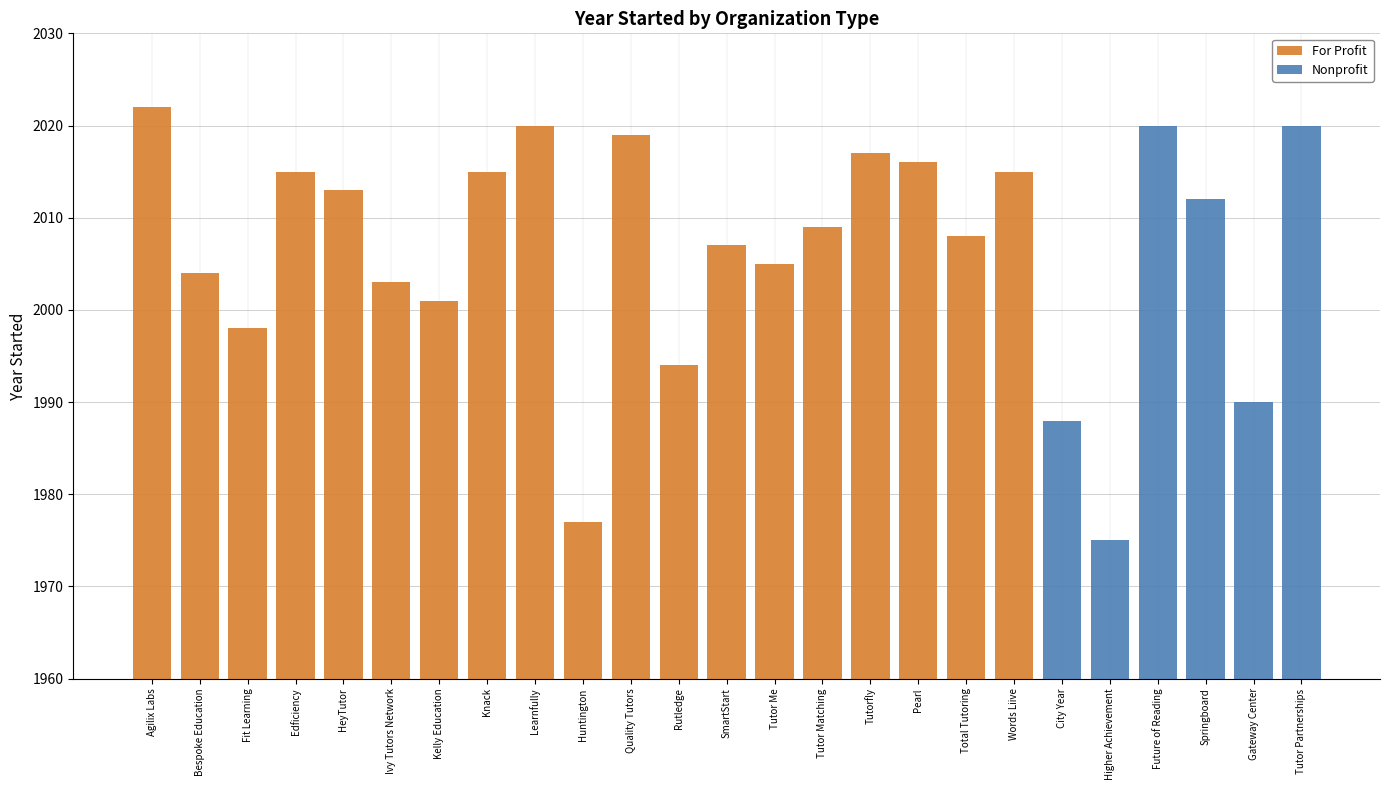

The For Profit series shows 1022 at Kelly Education. True or false?

False